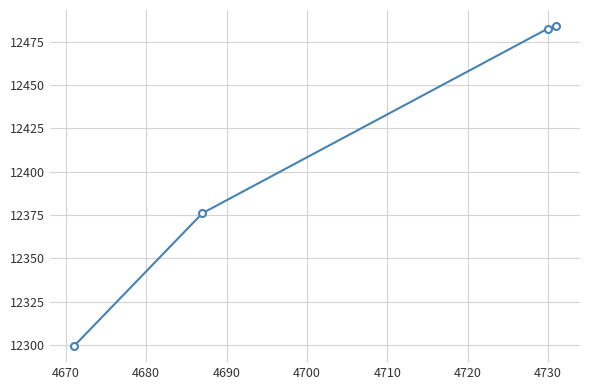

What is the average value?

12410.4